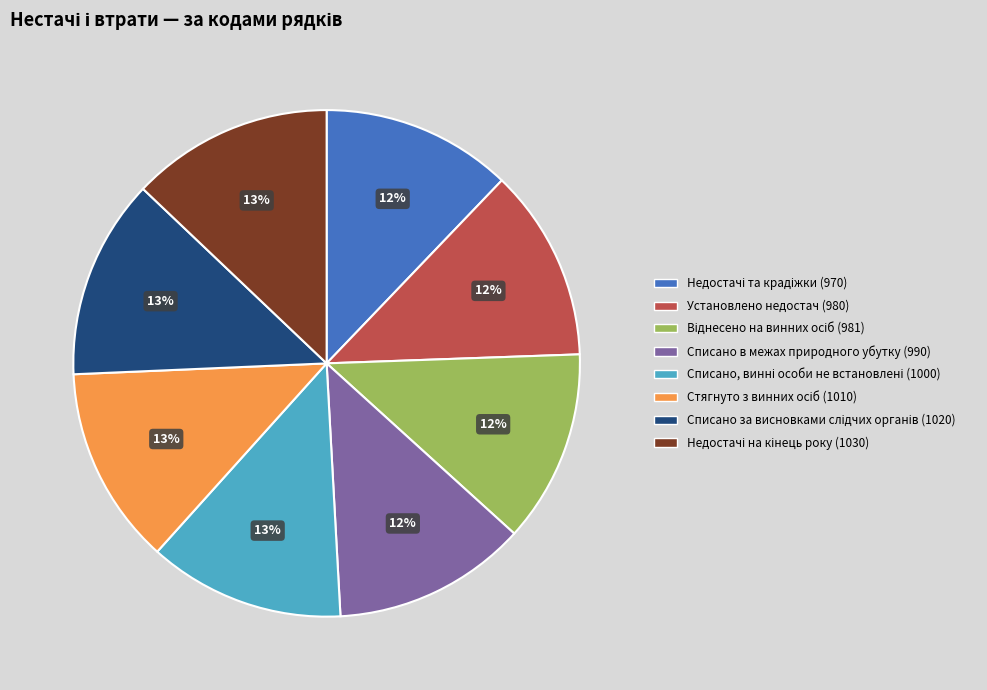

What percentage is the Списано в межах природного убутку (990) slice, to the nearest percent?

12%